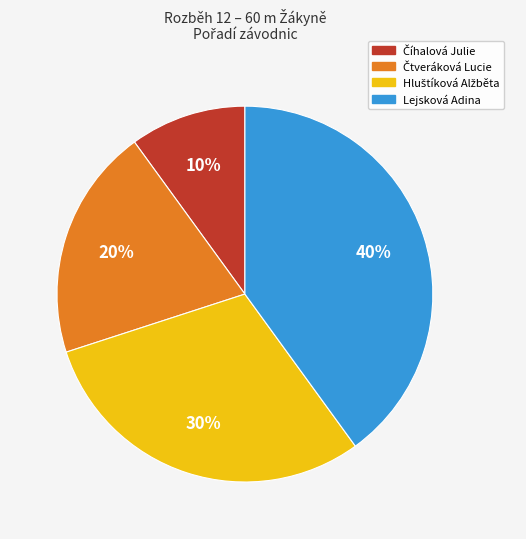

What is the largest slice in the pie chart?

Lejsková Adina